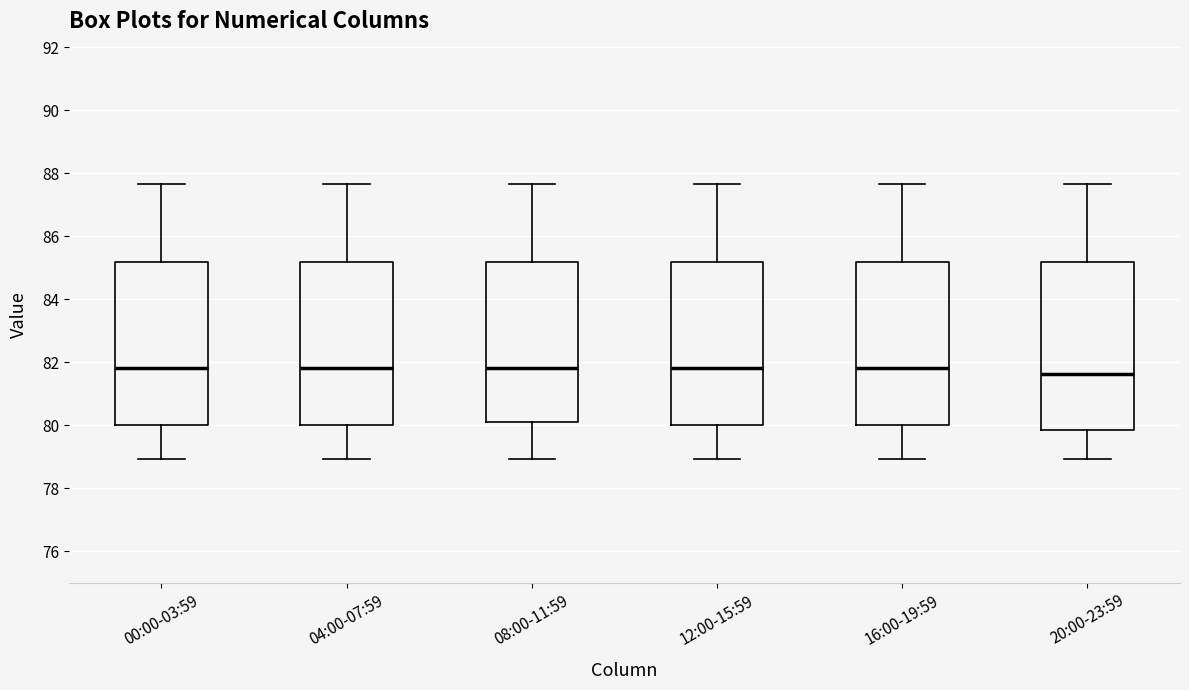

Reading left to right, transcribe this box plot: for each box, give where its median line is, the range the box spans, and where its two whiskers end, as read against the y-axis. The values are not printed on the chart, so give them approximately, as read against the axis.

00:00-03:59: median 81.8, box 80.0 to 85.2, whiskers 79.0 to 87.6
04:00-07:59: median 81.8, box 80.0 to 85.2, whiskers 79.0 to 87.6
08:00-11:59: median 81.8, box 80.0 to 85.2, whiskers 79.0 to 87.6
12:00-15:59: median 81.8, box 80.0 to 85.2, whiskers 79.0 to 87.6
16:00-19:59: median 81.8, box 80.0 to 85.2, whiskers 79.0 to 87.6
20:00-23:59: median 81.6, box 79.8 to 85.2, whiskers 79.0 to 87.6